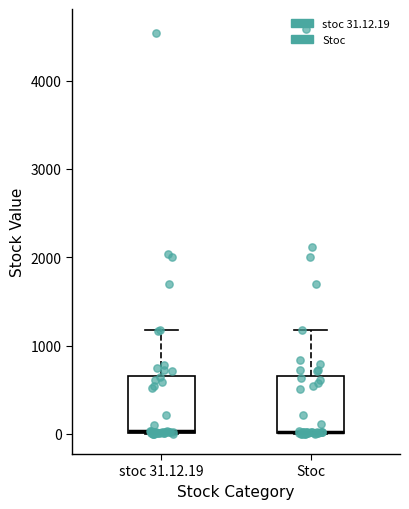

Reading left to right, read every box against the y-axis: the position of its median line, the range the box covers, and the ends of its whiskers. The values are not printed on the chart, so give them approximately, as read against the axis.

stoc 31.12.19: median 0 (drawn on the box's lower edge), box 0 to 700, whiskers 0 to 1200
Stoc: median 0 (drawn on the box's lower edge), box 0 to 700, whiskers 0 to 1200